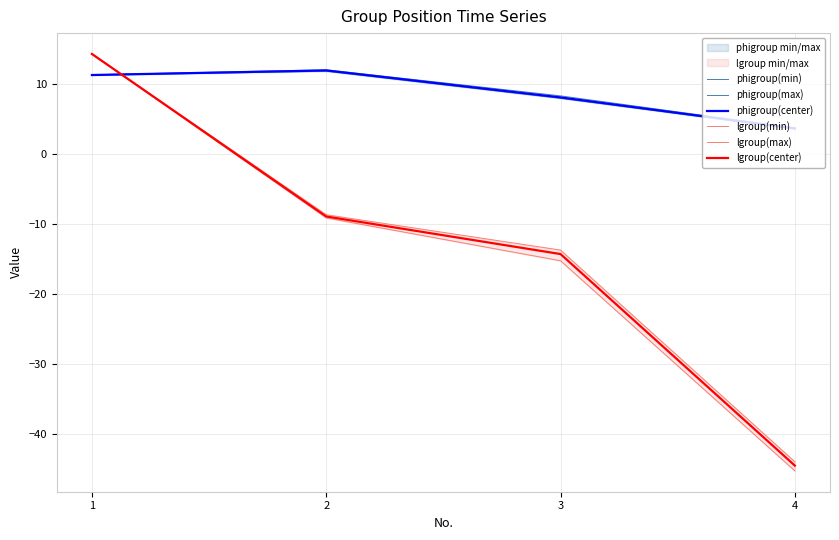

What is the difference between the maximum and minimum values in the lgroup(min) series?

59.5